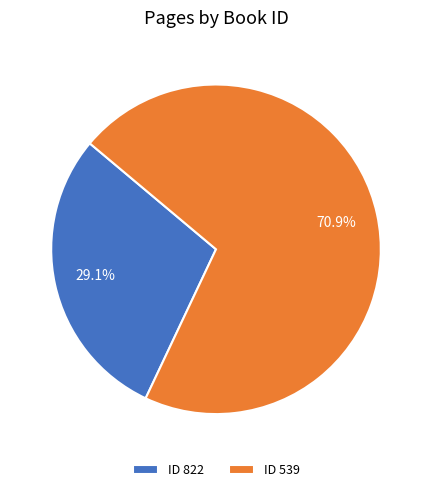

How many slices are in this pie chart?

2